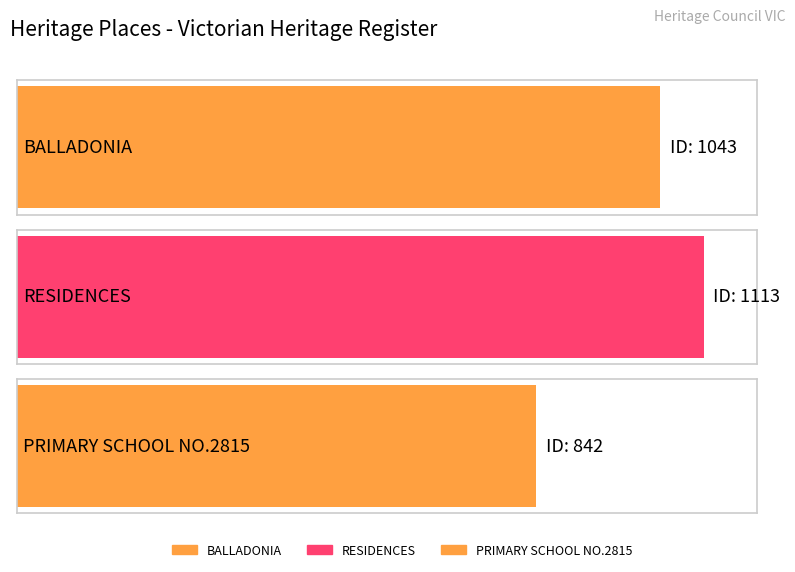

Does the chart contain stacked bars?

No